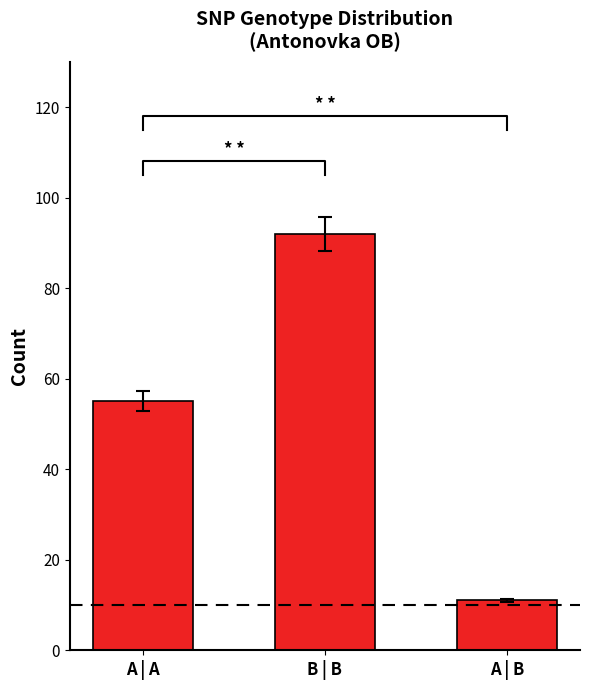

Between A | B and A | A, which is larger?

A | A